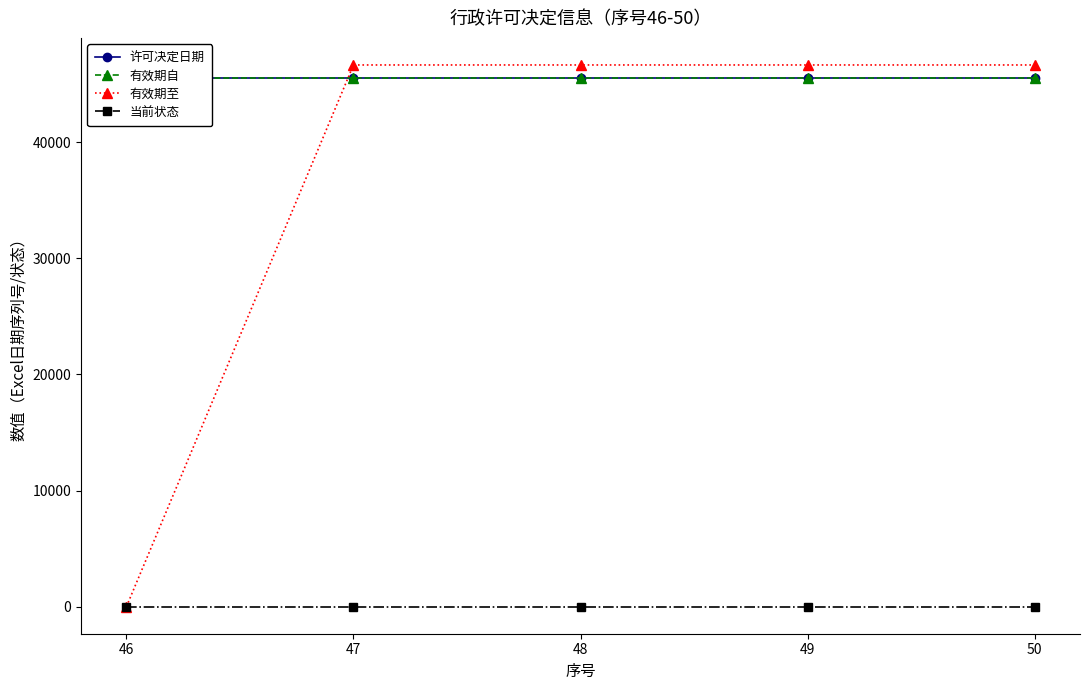

What is the sum of all 有效期自 values?

227810